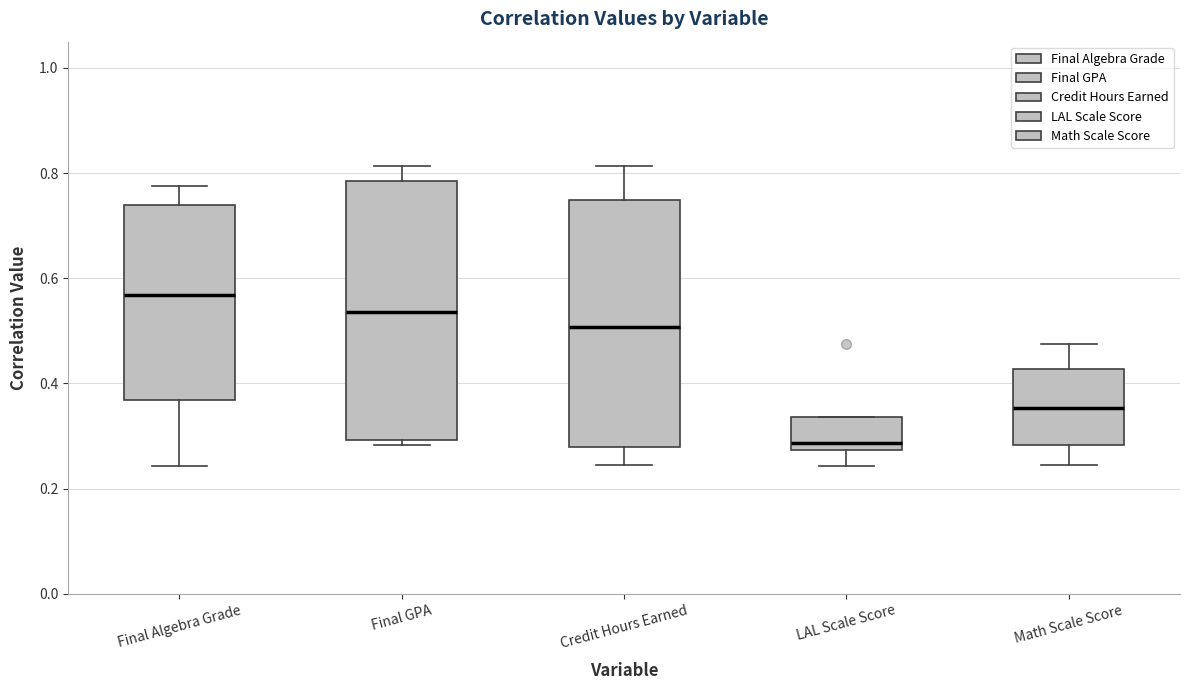

Where does the lower whisker of the box for Math Scale Score end on the y-axis? The values are not printed on the chart, so give them approximately, as read against the axis.

0.24